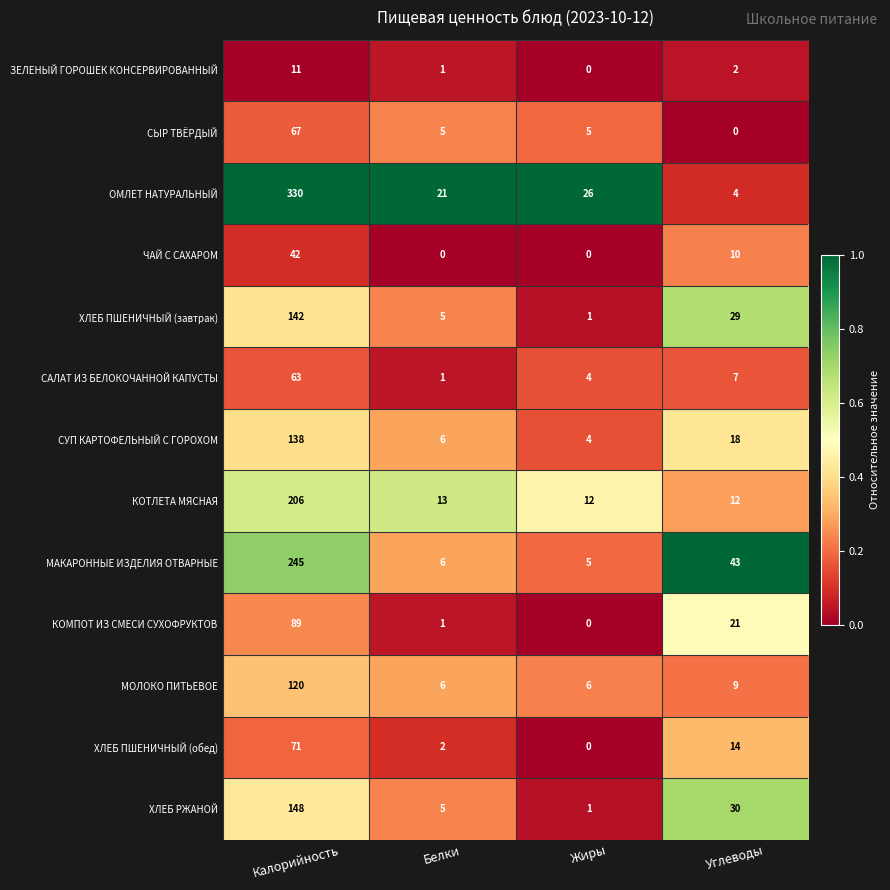

What is the difference between the ХЛЕБ ПШЕНИЧНЫЙ (завтрак) values at Углеводы and Жиры?

28